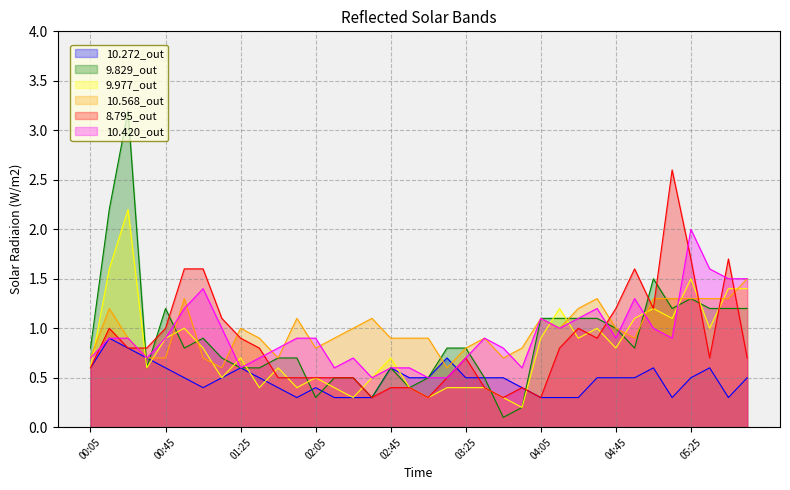

Rank the series at 2022/07/05 05:05 from lowest to highest value.

10.272, 10.420, 9.977, 8.795, 10.568, 9.829